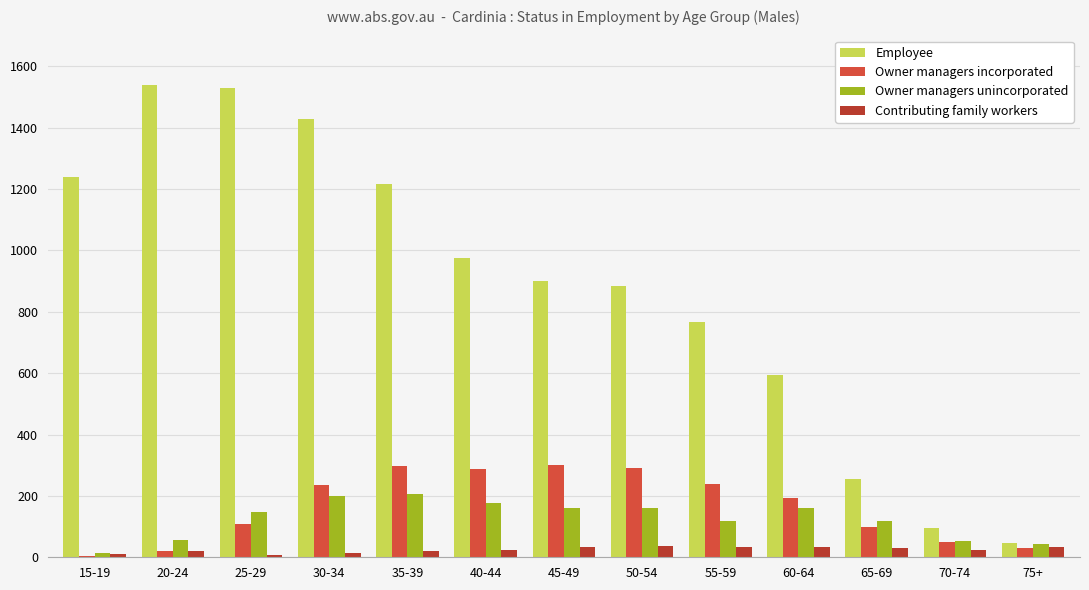

What is the maximum value for Contributing family workers?

38